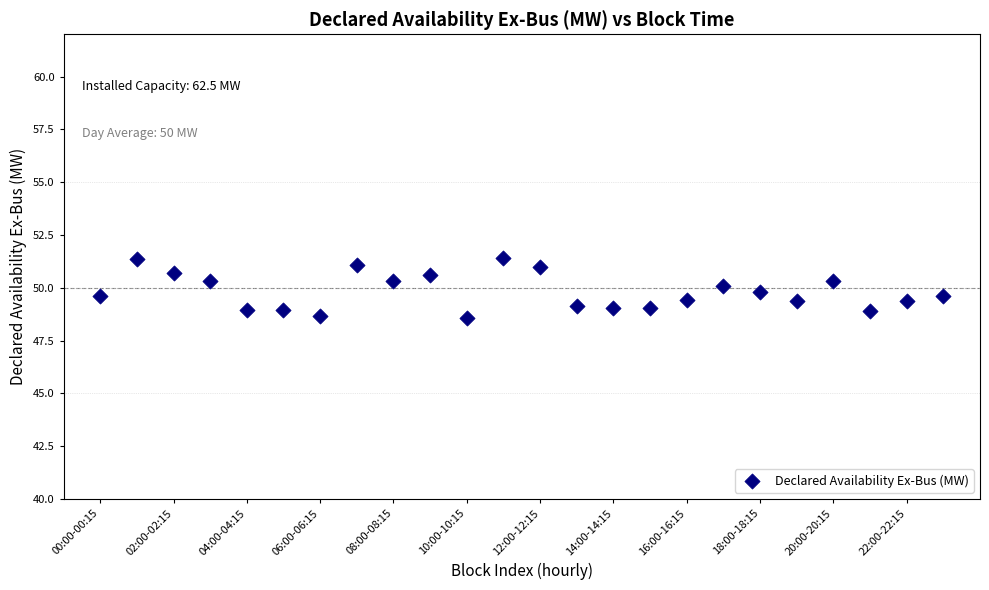

What is the range of Y values (max minus min)?

2.8